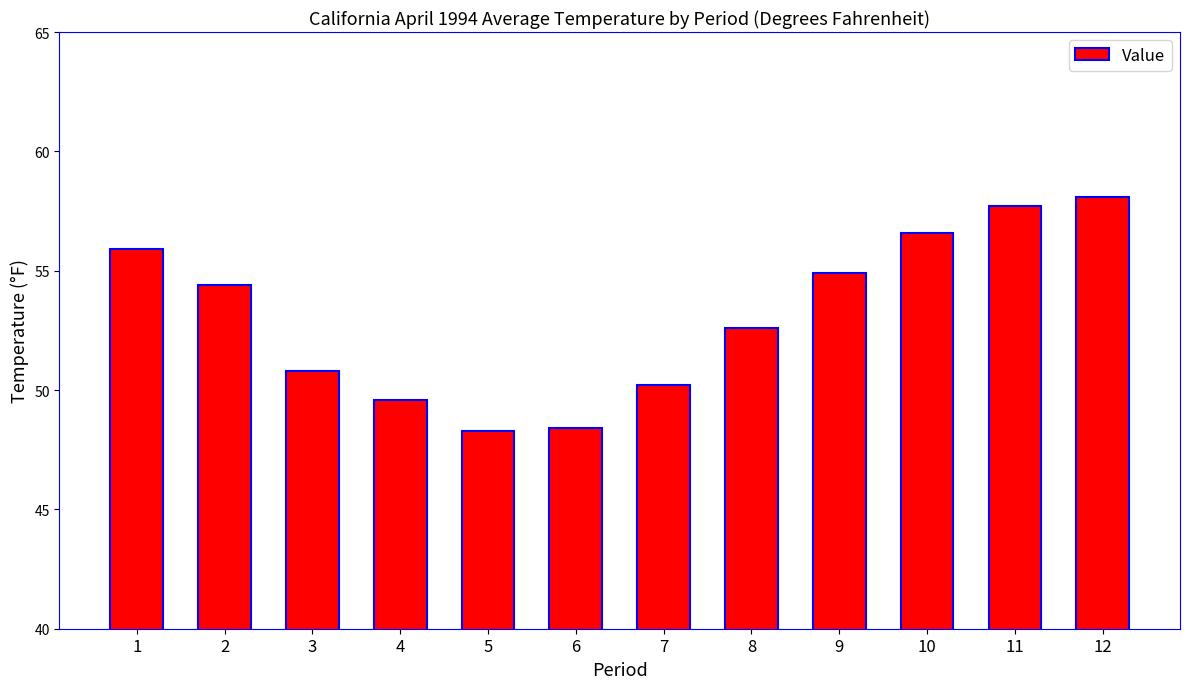

What is the difference between the maximum and minimum values?

9.8